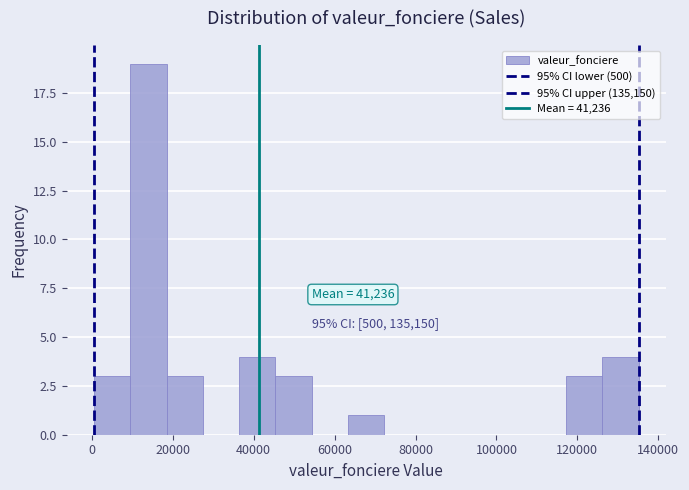

Which range on the x-axis has the tallest bar?

10000 to 18000